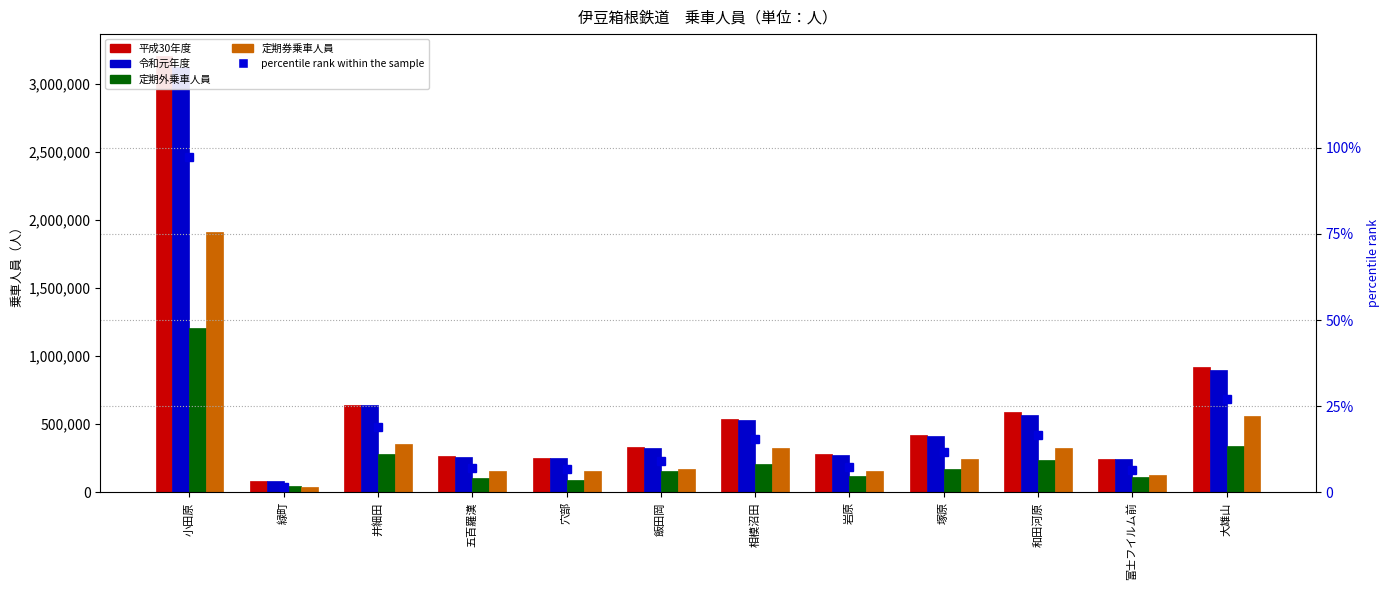

Where is 令和元年度 nearest to the value 1602008?

大雄山